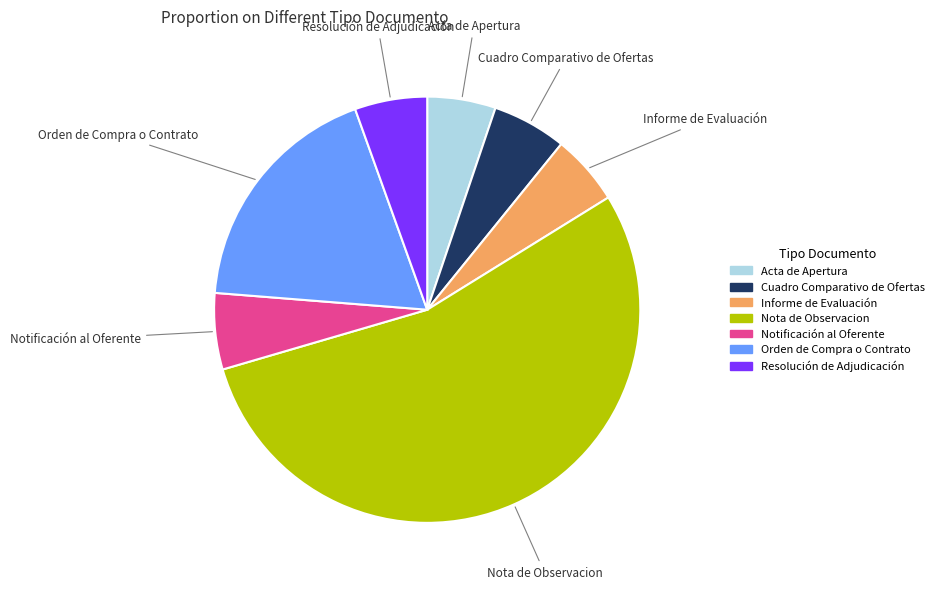

What is the ratio of the value at Cuadro Comparativo de Ofertas to the value at Notificación al Oferente?

1.0